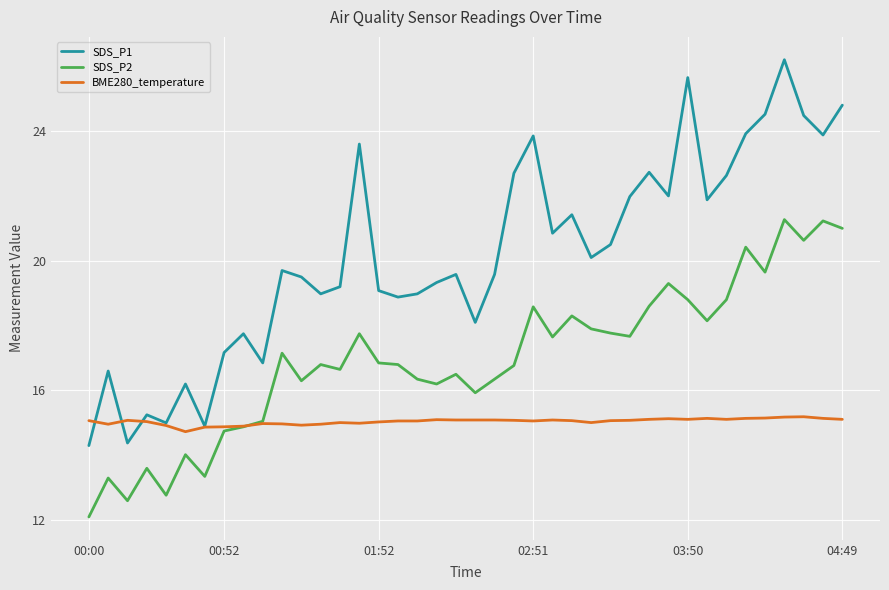

True or false: BME280_temperature has more than 1 interior local peaks.

True